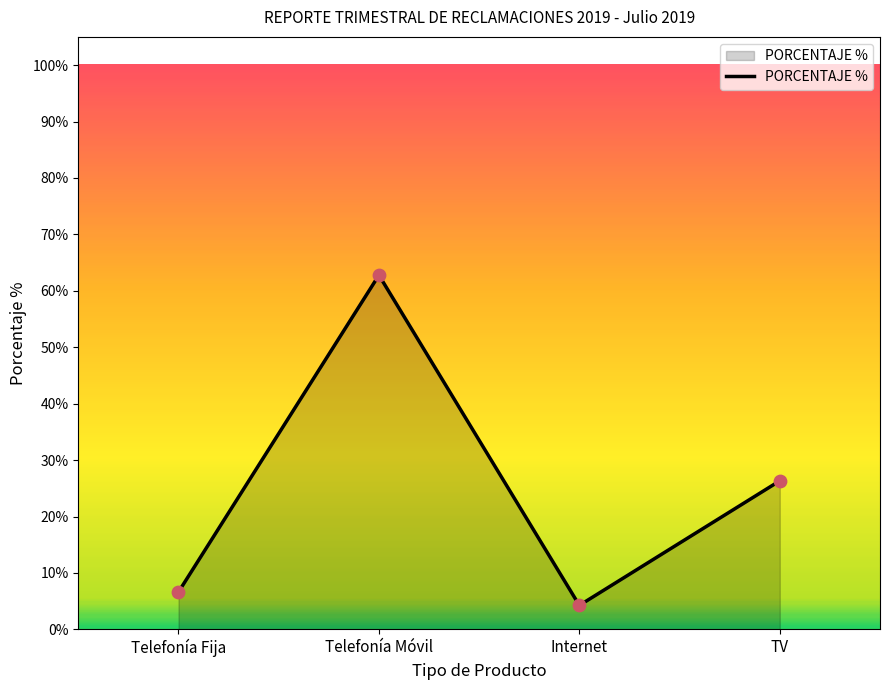

What is the change in value from Telefonía Fija to Telefonía Móvil?

+0.6